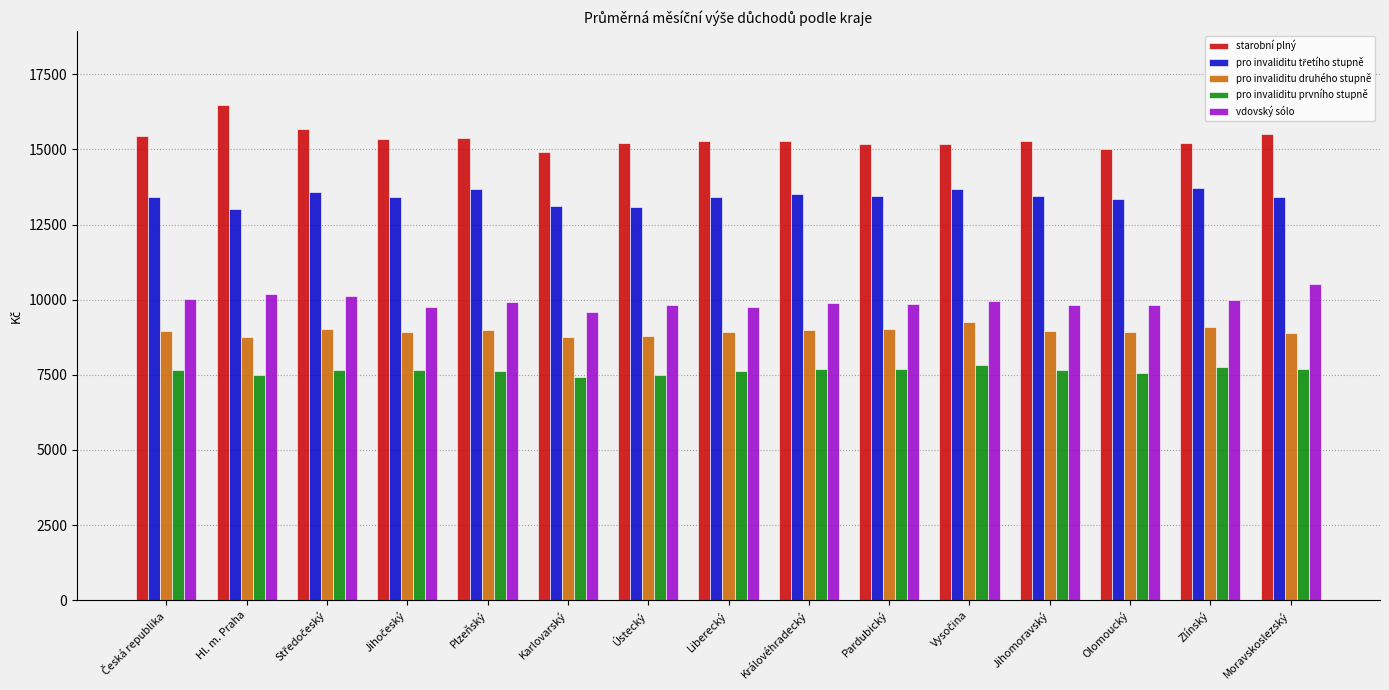

What is the minimum value shown in the chart?

7441